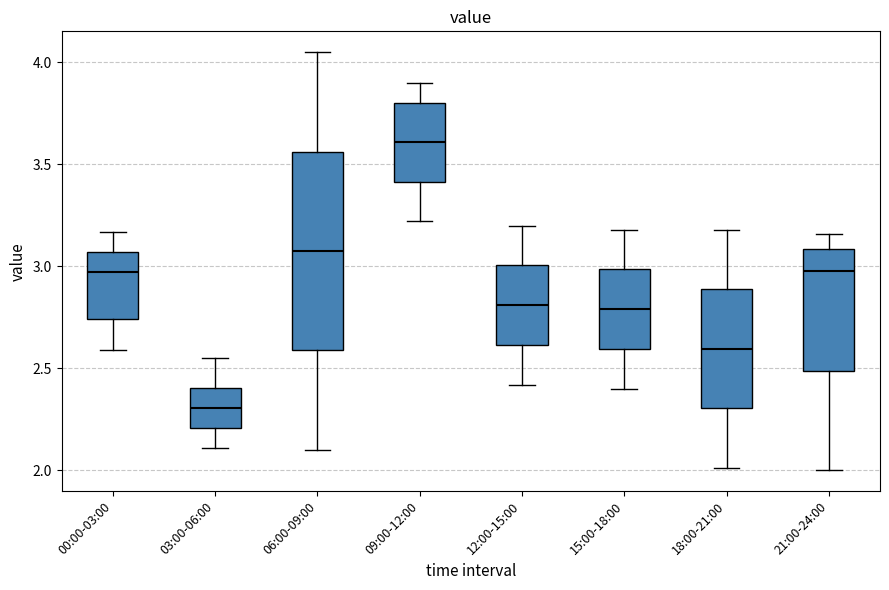

Which box has the lowest median line?

03:00-06:00